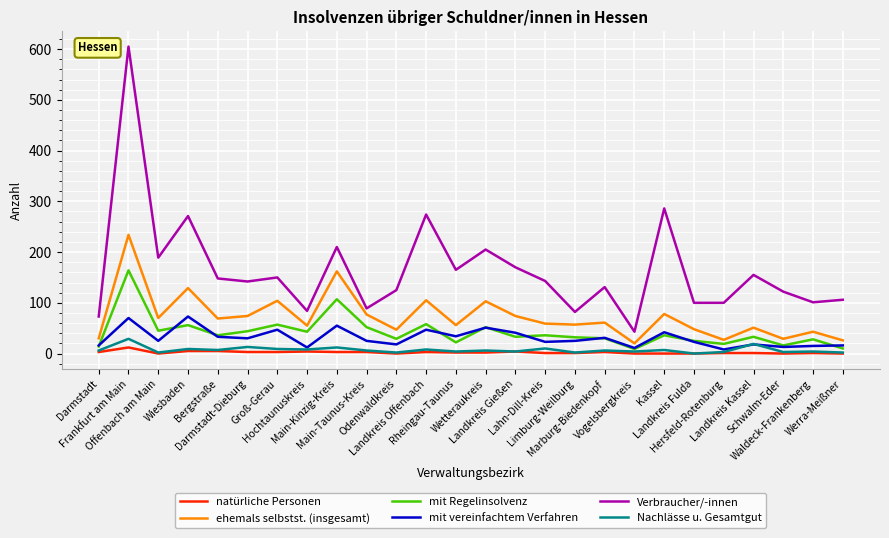

Which series has the widest spread of values?

Verbraucher/-innen